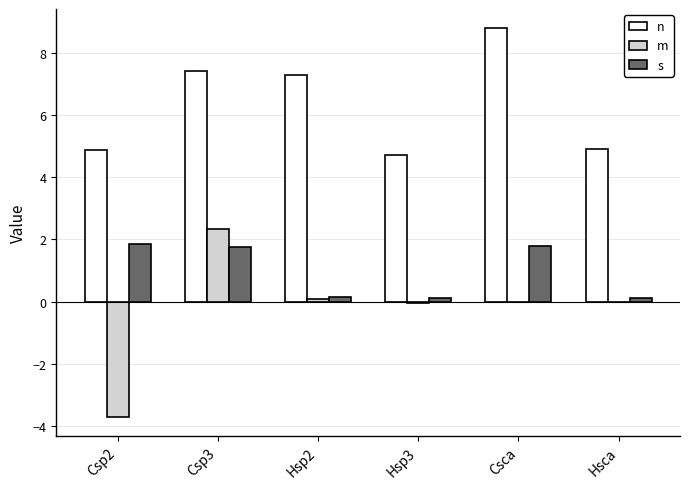

The value of m at Hsp3 is -0.0. True or false?

True